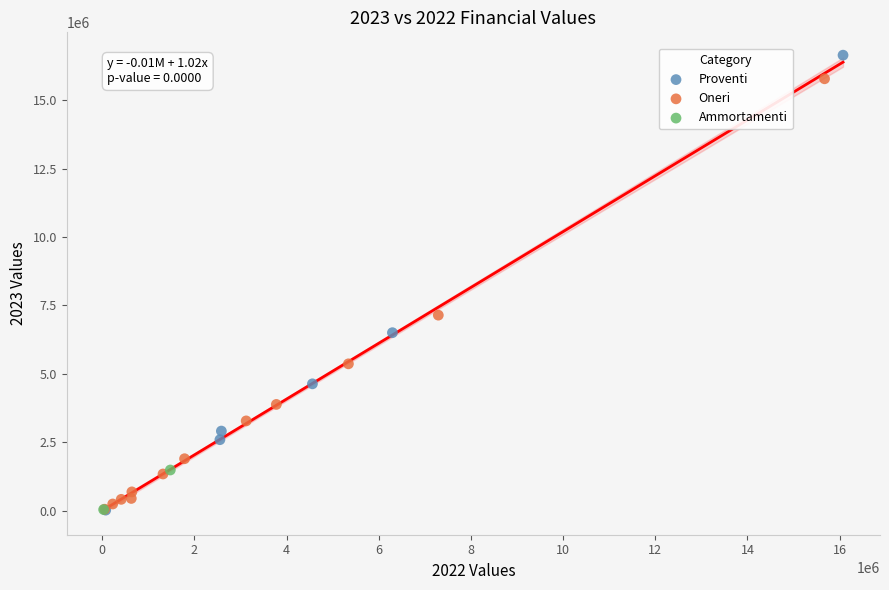

What are all the series names shown in the legend?

Proventi, Oneri, Ammortamenti